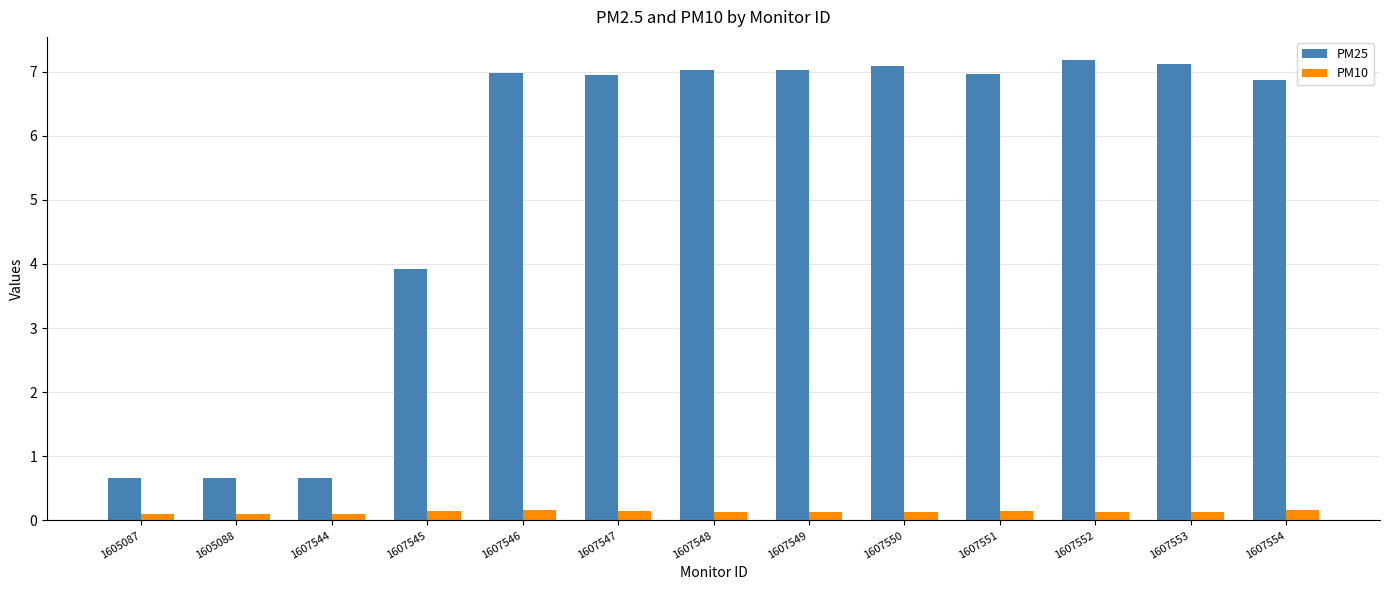

How many PM10 values are between 0 and 1?

13